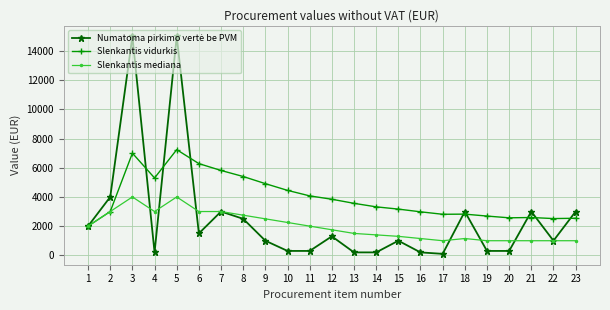

What is the greatest value displayed?

15000.0